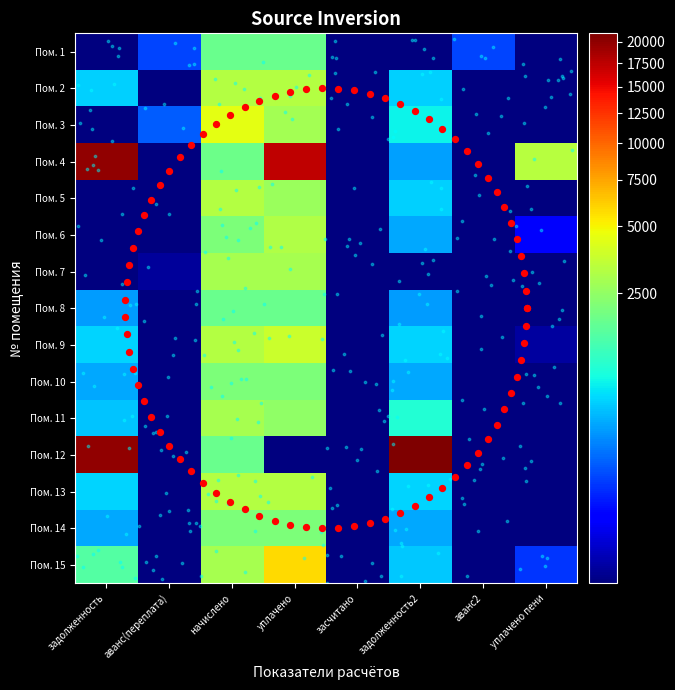

What is the greatest value displayed?

21066.0